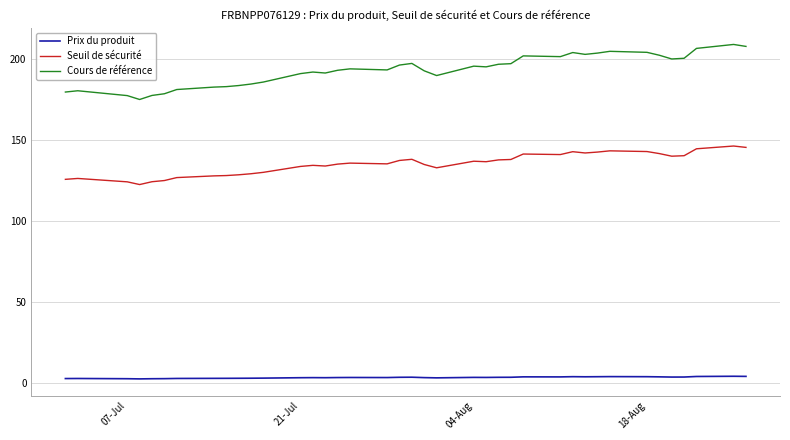

At how many categories does at least one series exceed 27?

39